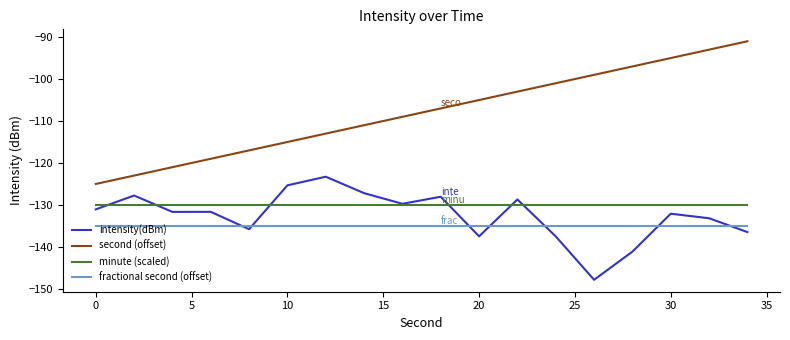

What is the average value of the minute (scaled) series?

-130.0